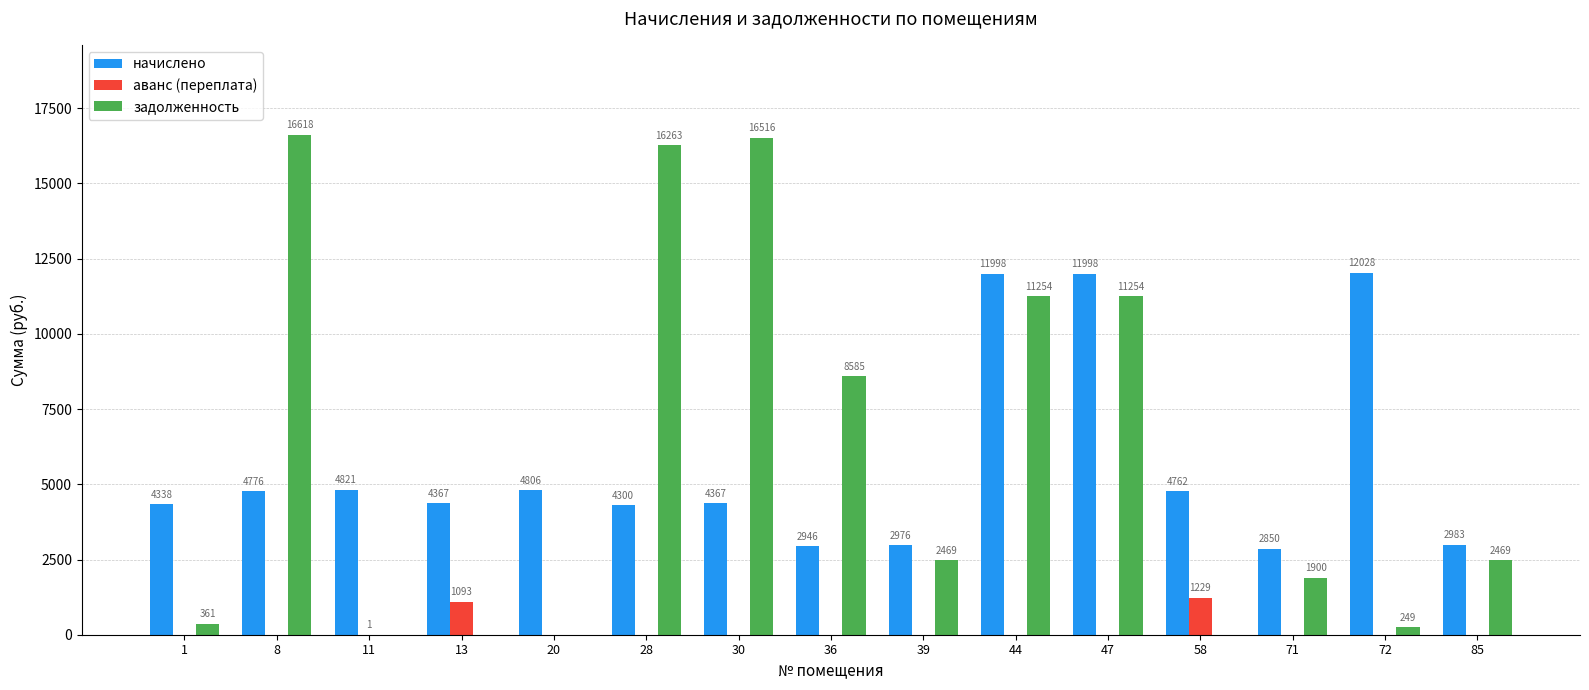

The value of начислено at 58 is 6326.7. True or false?

False